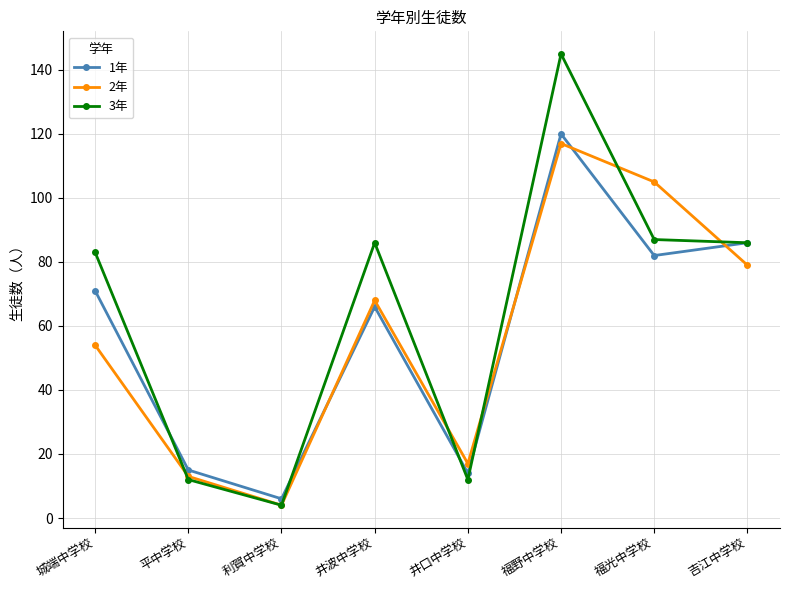

Between 城端中学校 and 吉江中学校, which series saw the biggest shift?

2年